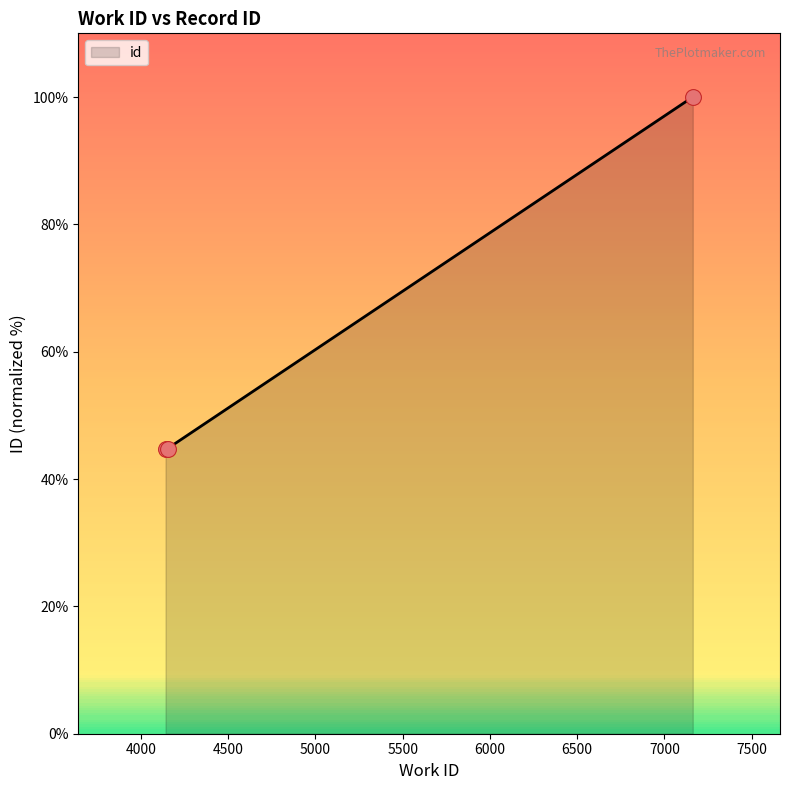

What is the difference between the maximum and minimum values?

55.4